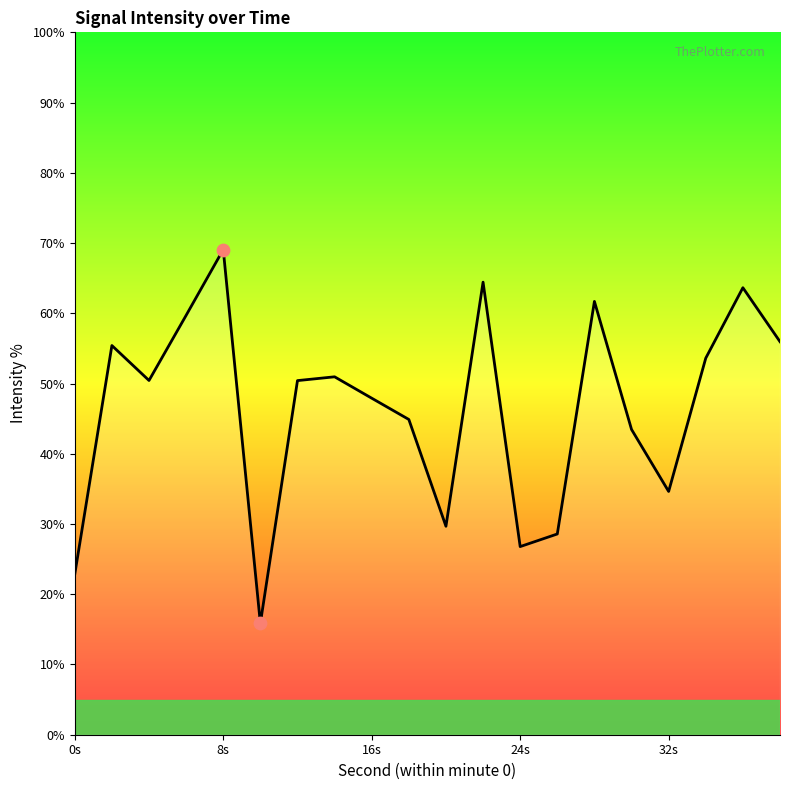

What is the maximum value shown in the chart?

69.1